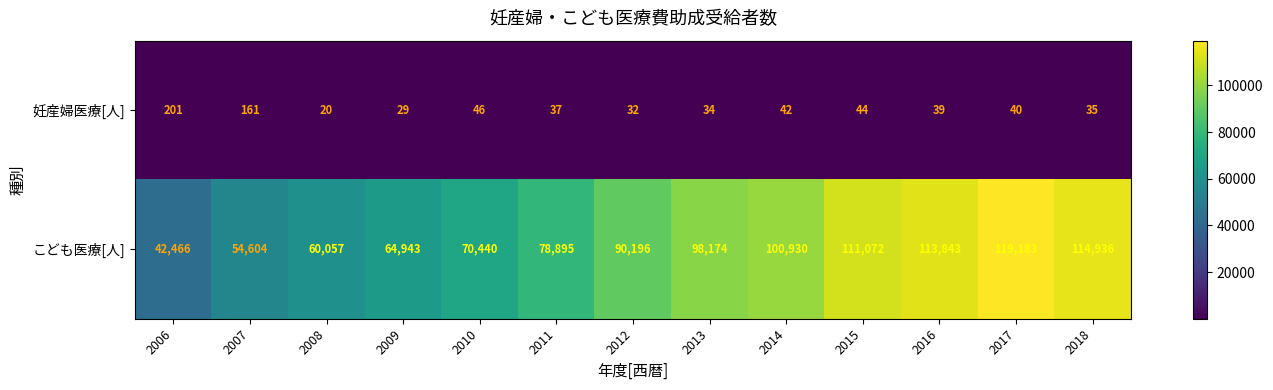

What is the difference between the maximum and minimum values in the こども医療[人] series?

76717